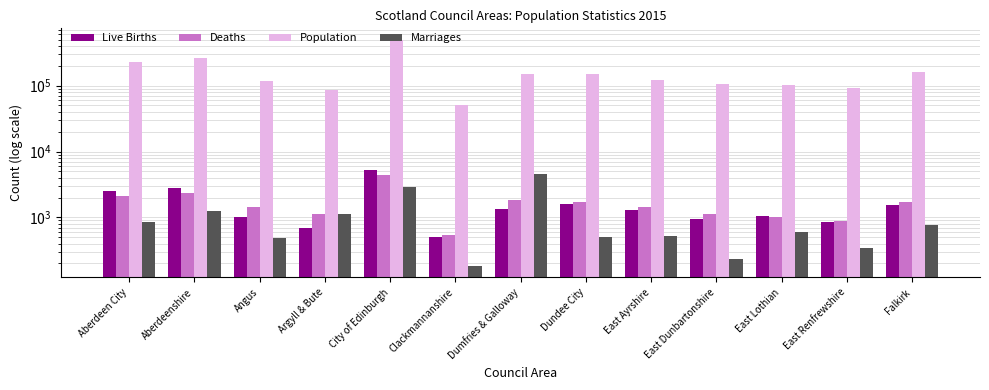

What is the value of the Live Births bar at the 1st from the left?

2521